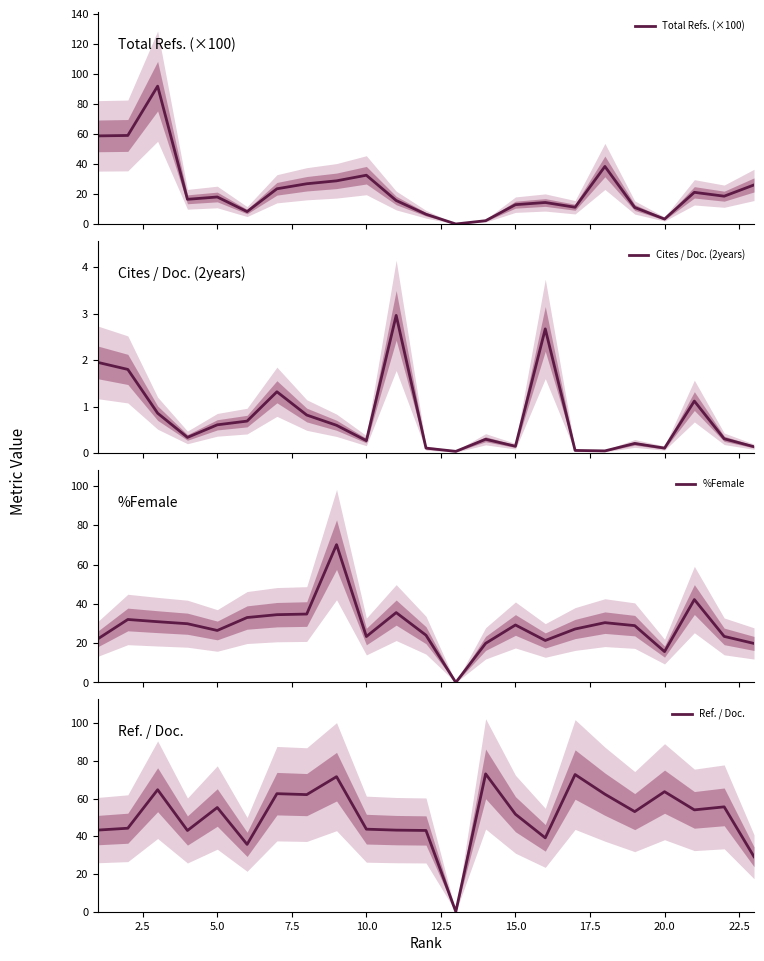

Which series has the largest total across all categories?

Ref. / Doc.